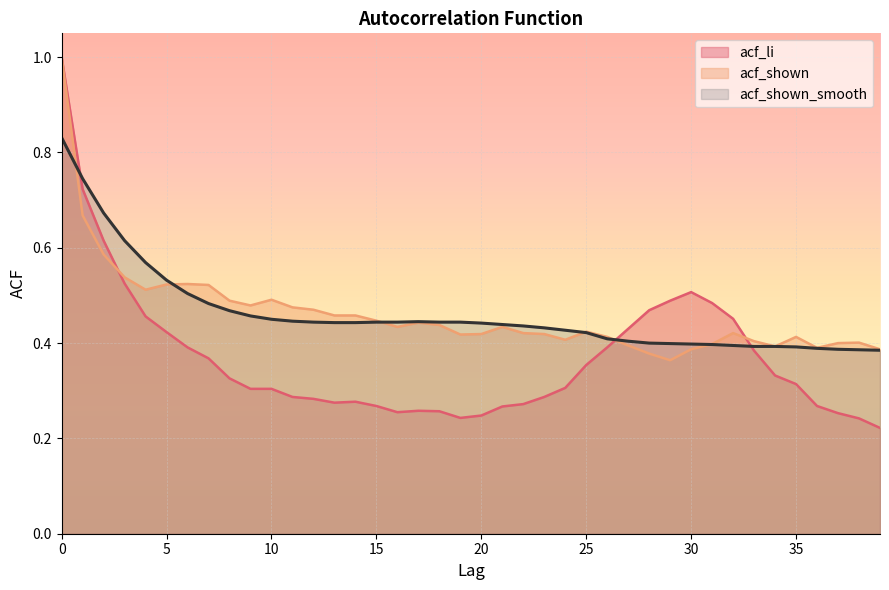

Count the acf_shown_smooth values in the range 0 to 1.

40